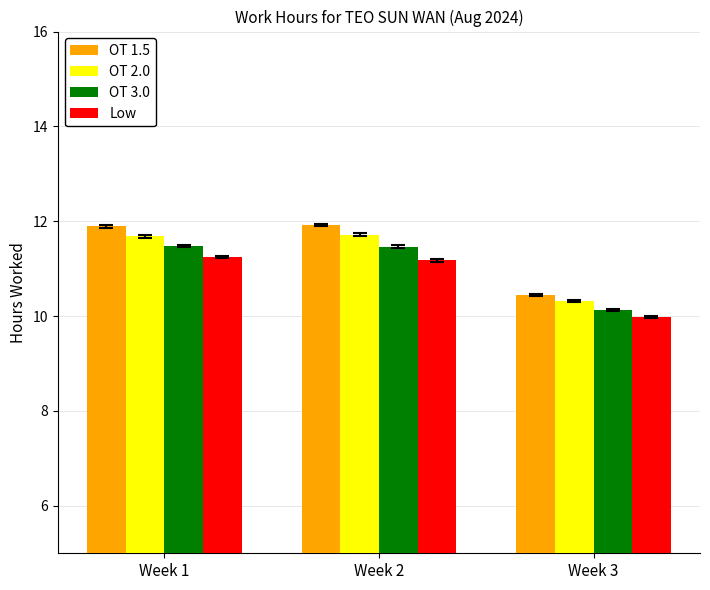

How many bars are there in each group?

4